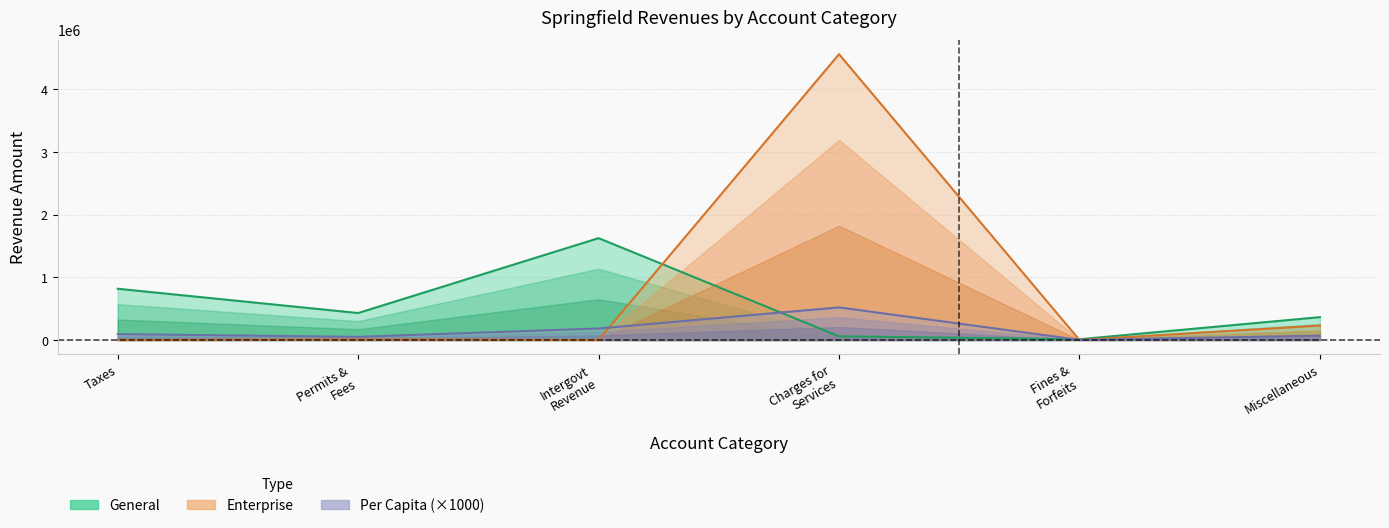

The value of Account Total at Fines & Forfeits is 741.7. True or false?

False